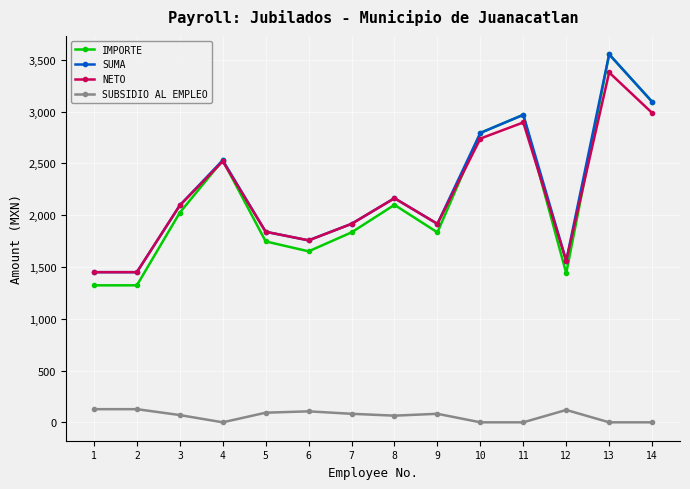

True or false: SUMA and SUBSIDIO AL EMPLEO cross at least once.

False